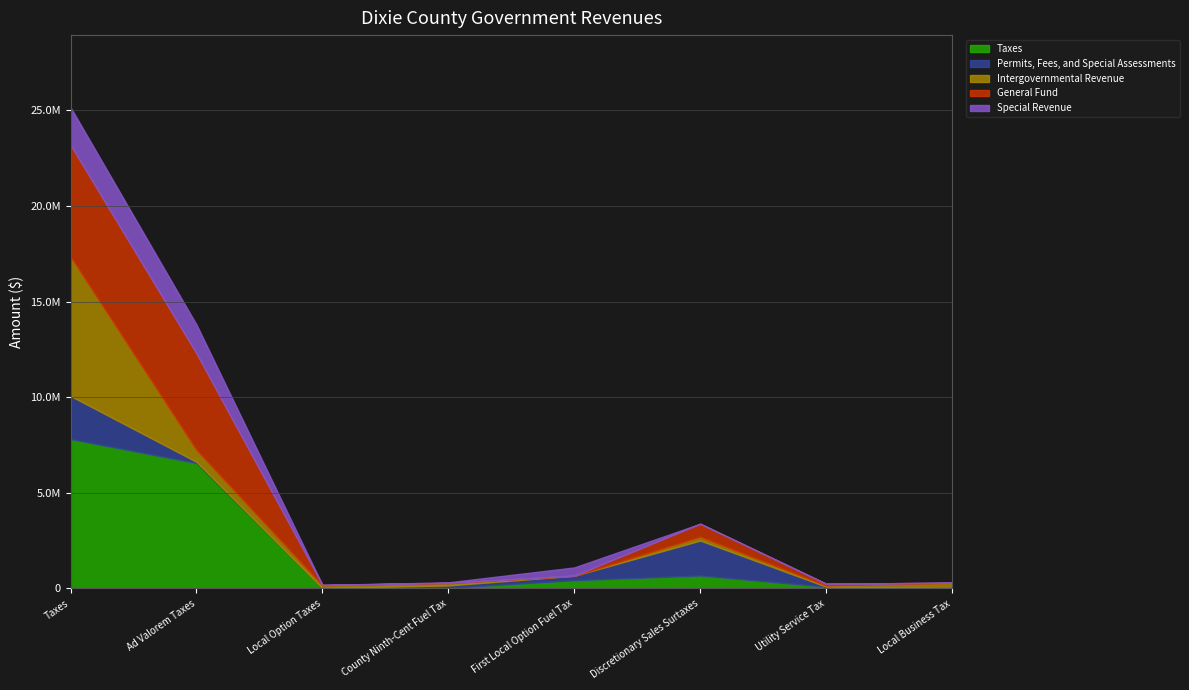

How many intersections are there between Intergovernmental Revenue and Permits, Fees, and Special Assessments?

2